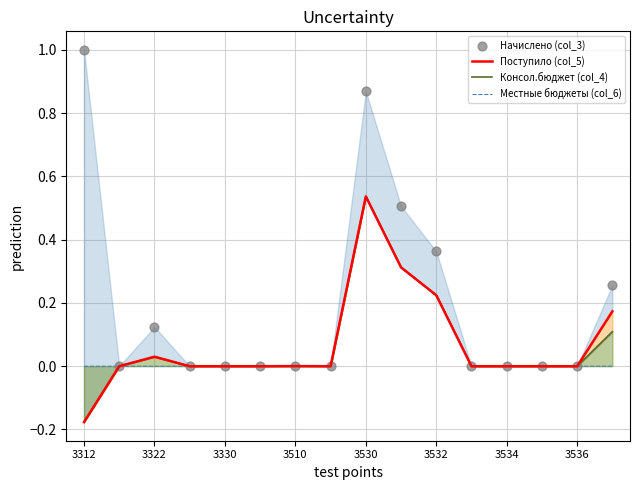

What are all the series names shown in the legend?

Поступило (col_5), Консол.бюджет (col_4), Местные бюджеты (col_6), Начислено (col_3)